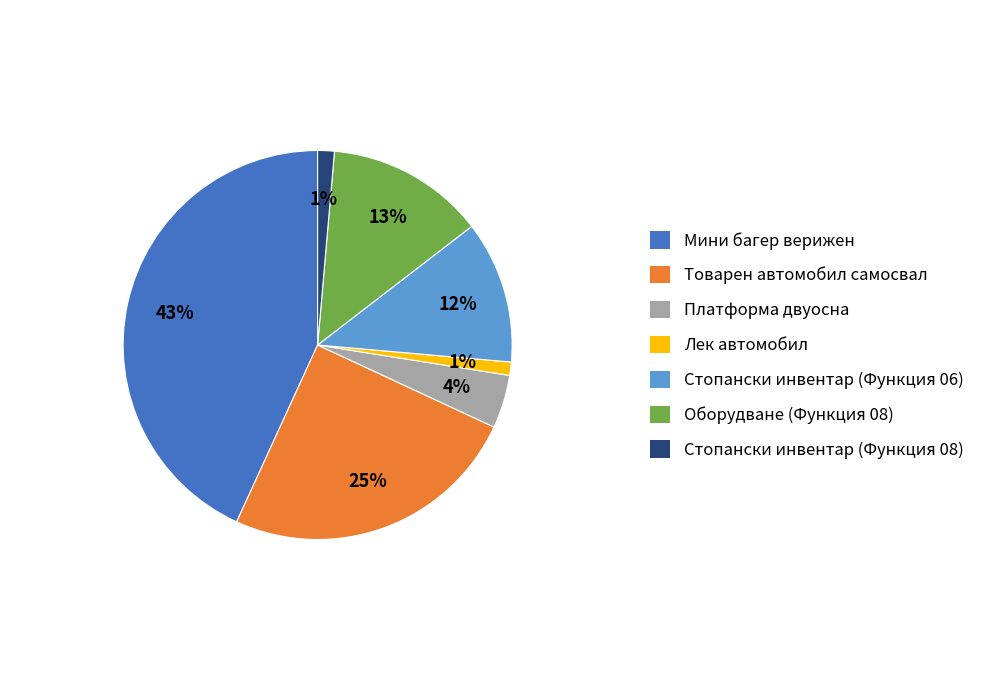

True or false: Стопански инвентар (Функция 06) accounts for 12% of the total.

True